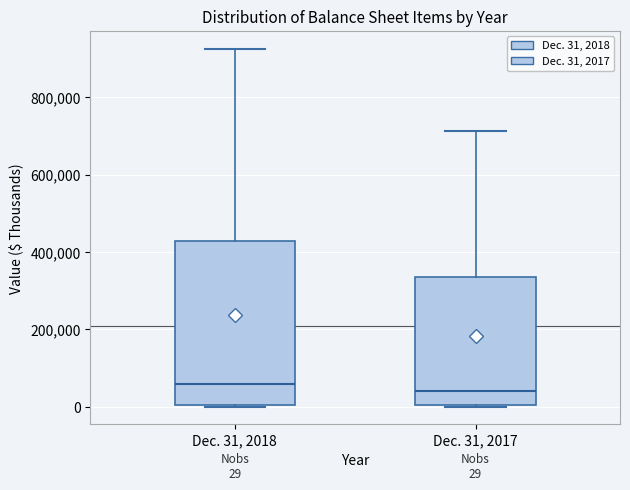

Which box is the tallest, from its lower edge to its upper edge?

Dec. 31, 2018